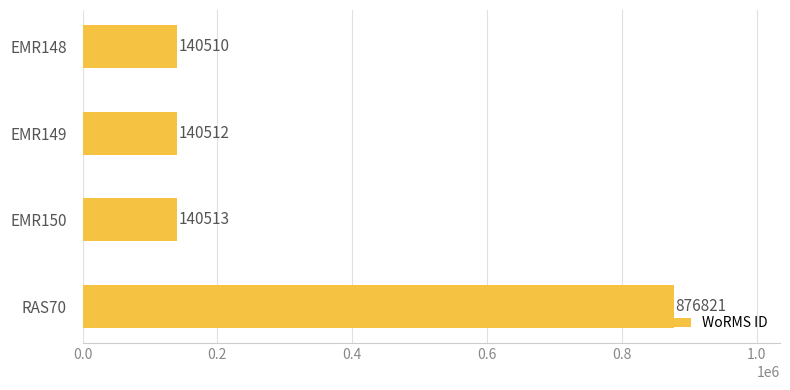

Reading top to bottom, what are all the values shown in this chart?

EMR148=140510	EMR149=140512	EMR150=140513	RAS70=876821